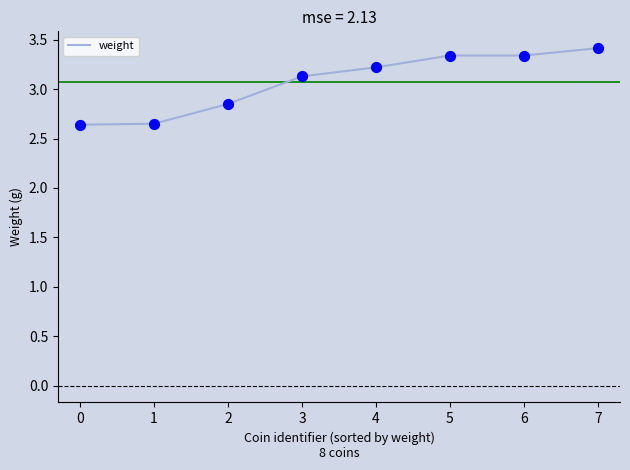

What is the change in value from 2 to 4?

+0.4